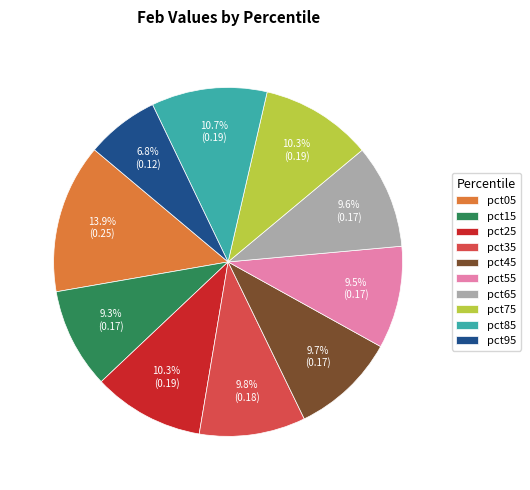

Which category has the biggest portion of the pie?

pct05